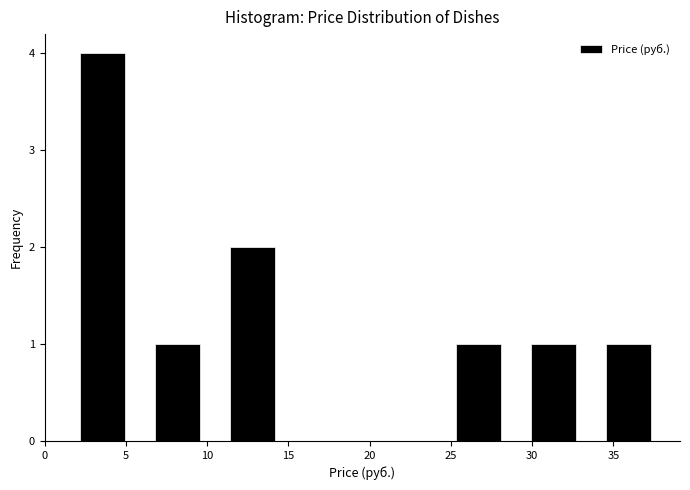

What is the height of the bar covering 33.5 to 38.5 on the x-axis? Neither the bar edges nor the heights are printed on the chart, so give them approximately, as read against the axes.

1